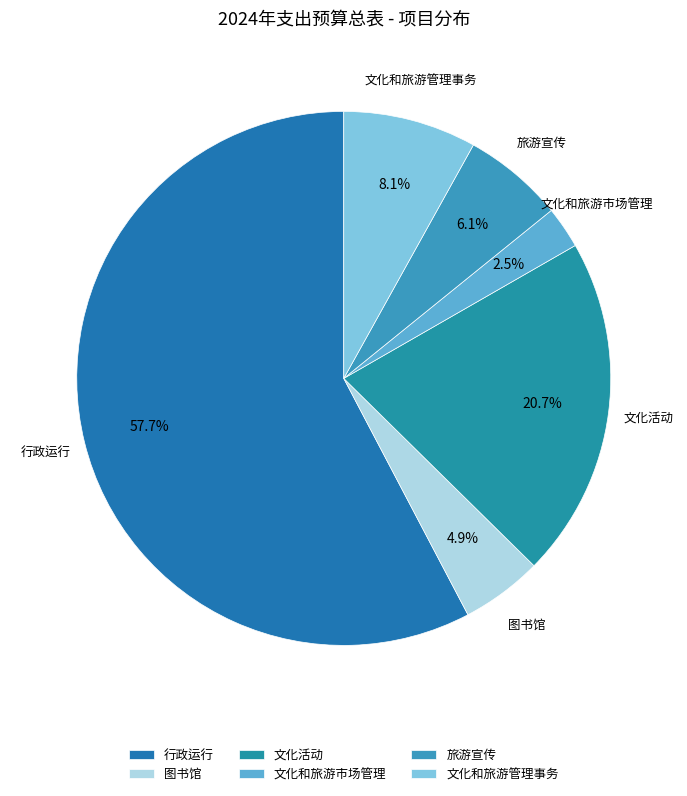

Rank the categories by value from lowest to highest.

文化和旅游市场管理, 图书馆, 旅游宣传, 文化和旅游管理事务, 文化活动, 行政运行